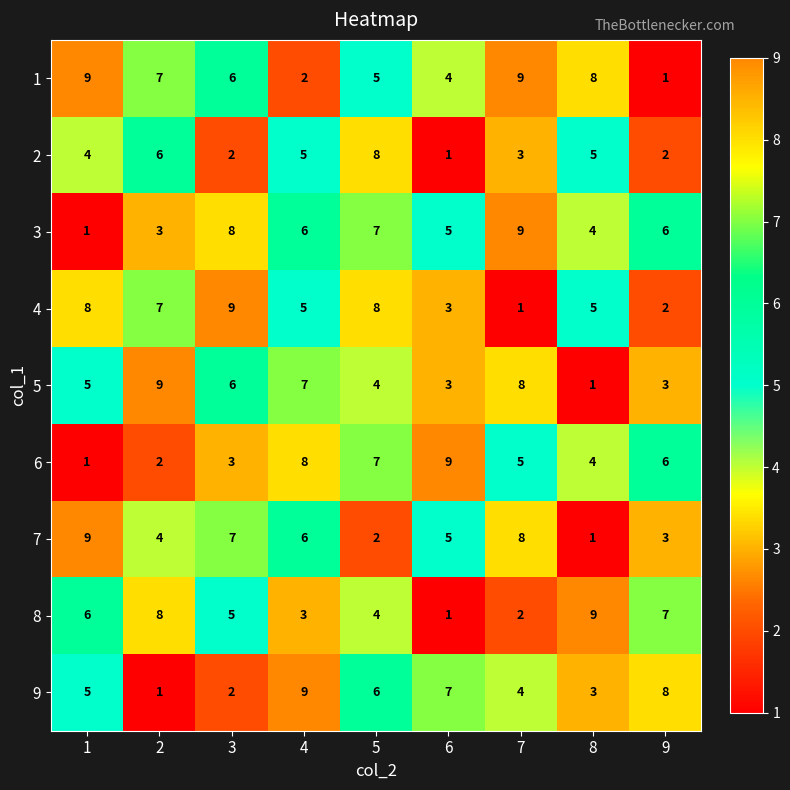

How many data points in 7 are less than 5?

4